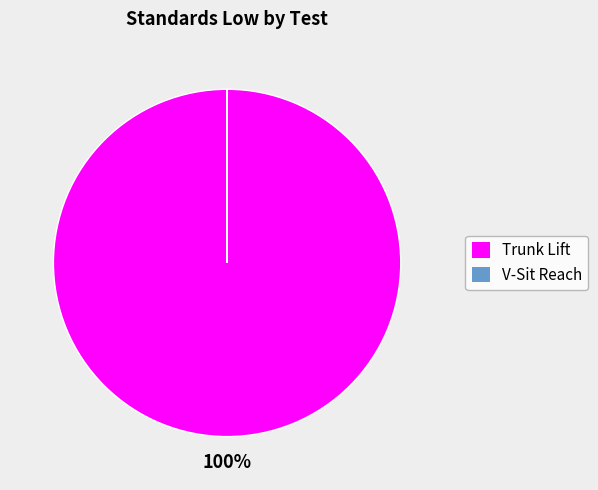

To the nearest percent, what percentage of the pie is Trunk Lift?

100%